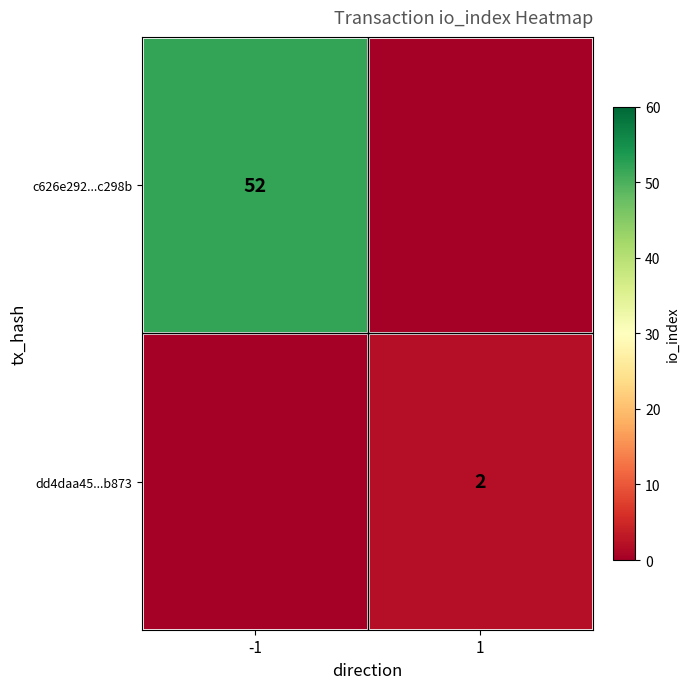

True or false: dd4daa45...b873 has a value of 3 at 1.

False